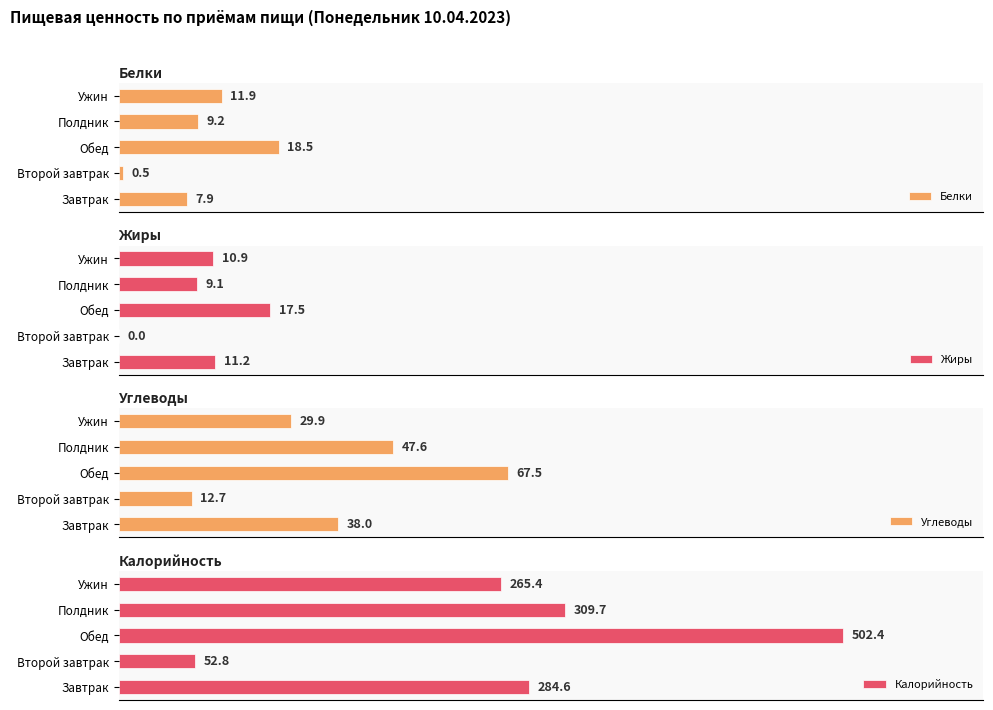

What is the value of the Калорийность bar at the 2nd from the left?

52.8